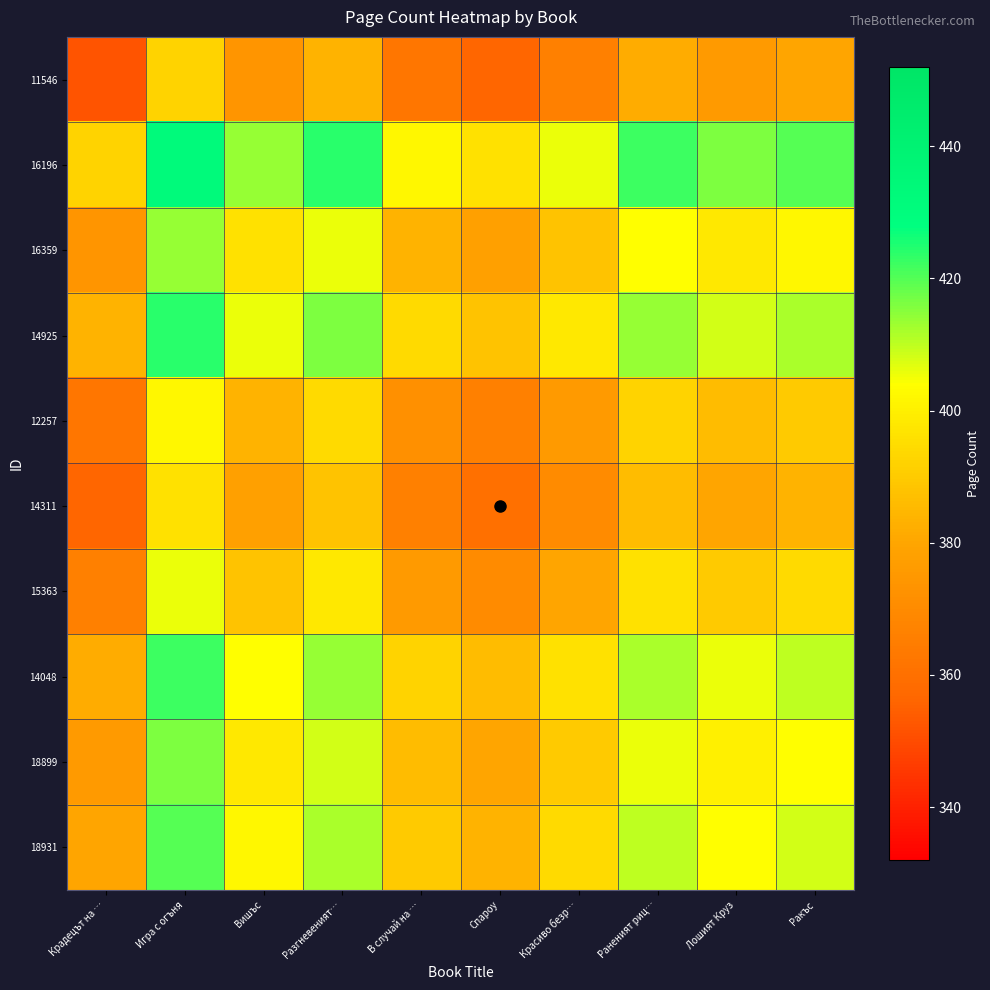

Reading left to right, what are all the values shown in this chart?

11546: Крадецът на …=352	Игра с огъня=392	Вишъс=374	Разгневеният…=384	В случай на …=362	Спароу=356	Красиво безр…=366	Раненият риц…=382	Лошият Круз=376	Ракъс=380
16196: Крадецът на …=392	Игра с огъня=432	Вишъс=414	Разгневеният…=424	В случай на …=402	Спароу=396	Красиво безр…=406	Раненият риц…=422	Лошият Круз=416	Ракъс=420
16359: Крадецът на …=374	Игра с огъня=414	Вишъс=396	Разгневеният…=406	В случай на …=384	Спароу=378	Красиво безр…=388	Раненият риц…=404	Лошият Круз=398	Ракъс=402
14925: Крадецът на …=384	Игра с огъня=424	Вишъс=406	Разгневеният…=416	В случай на …=394	Спароу=388	Красиво безр…=398	Раненият риц…=414	Лошият Круз=408	Ракъс=412
12257: Крадецът на …=362	Игра с огъня=402	Вишъс=384	Разгневеният…=394	В случай на …=372	Спароу=366	Красиво безр…=376	Раненият риц…=392	Лошият Круз=386	Ракъс=390
14311: Крадецът на …=356	Игра с огъня=396	Вишъс=378	Разгневеният…=388	В случай на …=366	Спароу=360	Красиво безр…=370	Раненият риц…=386	Лошият Круз=380	Ракъс=384
15363: Крадецът на …=366	Игра с огъня=406	Вишъс=388	Разгневеният…=398	В случай на …=376	Спароу=370	Красиво безр…=380	Раненият риц…=396	Лошият Круз=390	Ракъс=394
14048: Крадецът на …=382	Игра с огъня=422	Вишъс=404	Разгневеният…=414	В случай на …=392	Спароу=386	Красиво безр…=396	Раненият риц…=412	Лошият Круз=406	Ракъс=410
18899: Крадецът на …=376	Игра с огъня=416	Вишъс=398	Разгневеният…=408	В случай на …=386	Спароу=380	Красиво безр…=390	Раненият риц…=406	Лошият Круз=400	Ракъс=404
18931: Крадецът на …=380	Игра с огъня=420	Вишъс=402	Разгневеният…=412	В случай на …=390	Спароу=384	Красиво безр…=394	Раненият риц…=410	Лошият Круз=404	Ракъс=408